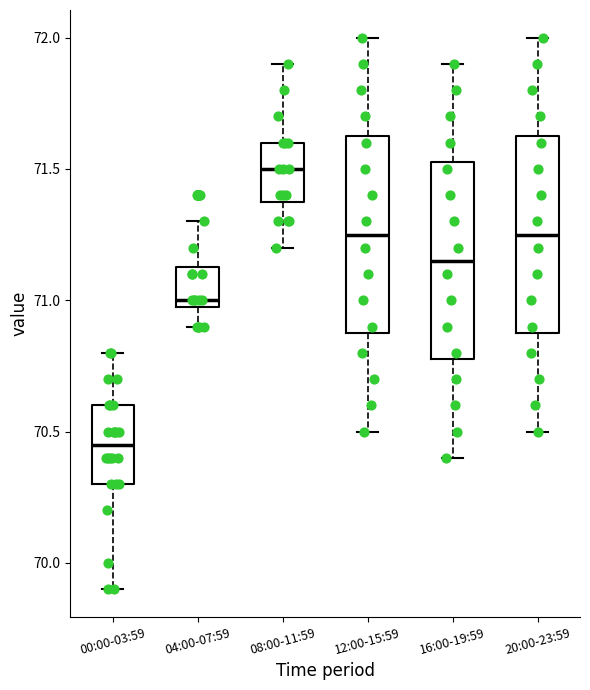

Which box's median line is the highest?

08:00-11:59